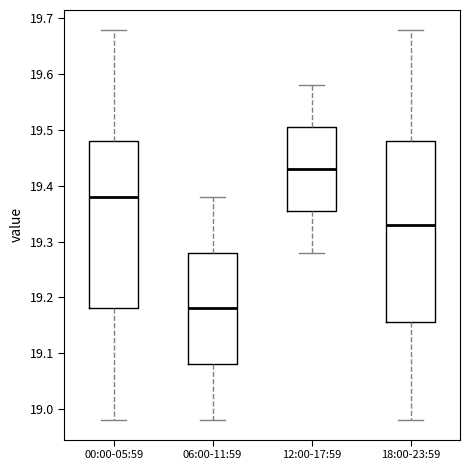

Which box is the tallest, from its lower edge to its upper edge?

18:00-23:59